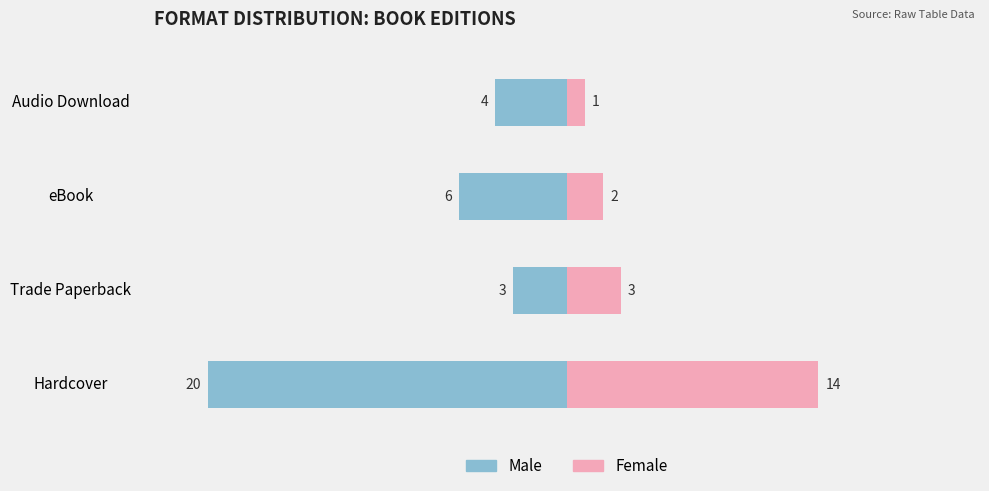

Reading left to right, transcribe all the data shown in this chart.

Male: -20	-3	-6	-4
Female: 14	3	2	1